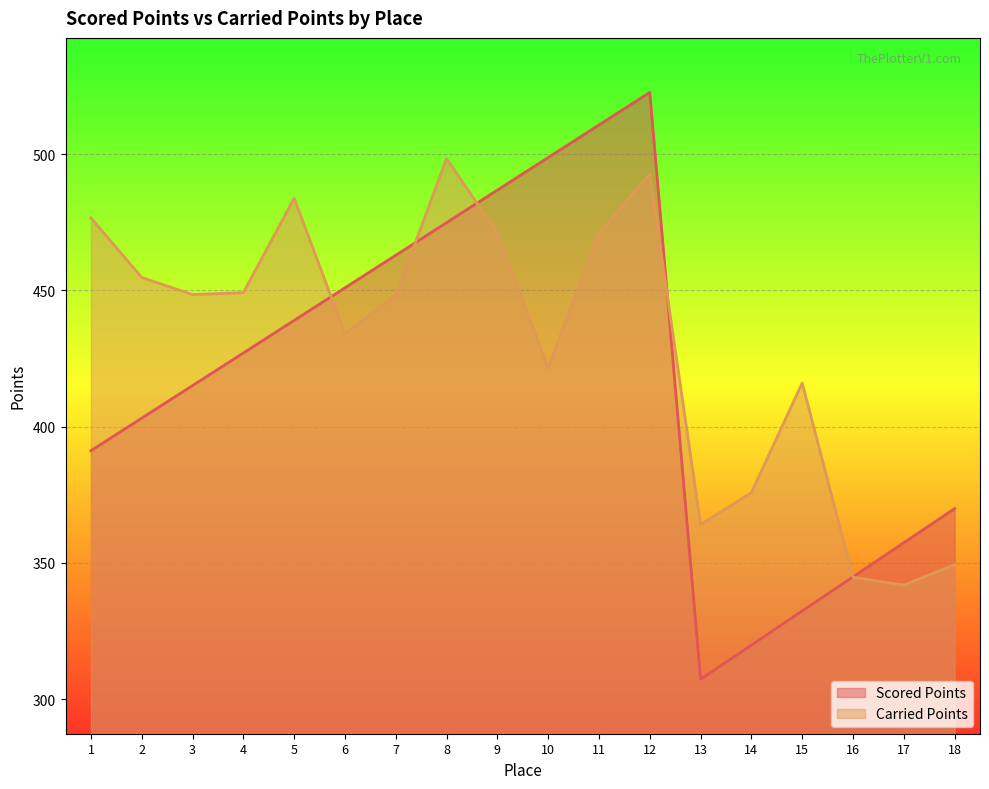

What is the total value across all series at 15?

748.4